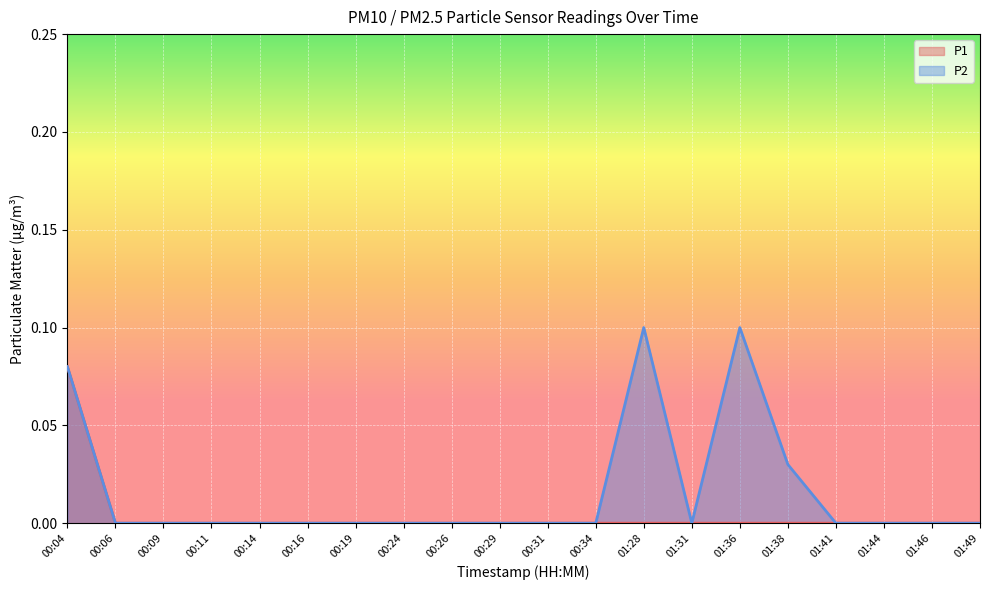

Which series has the largest total across all categories?

P2